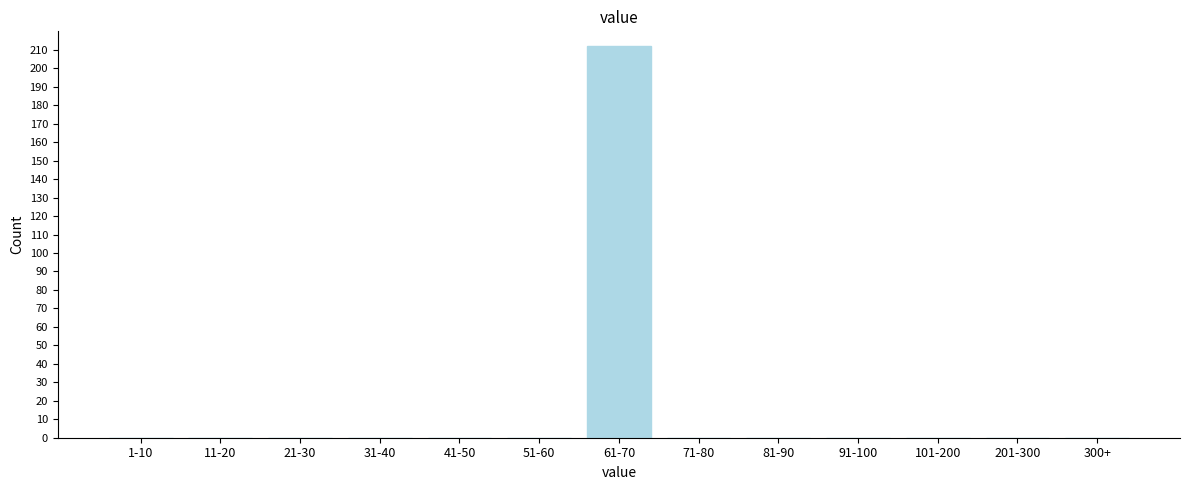

Reading left to right, what are all the values shown in this chart?

1-10=0	11-20=0	21-30=0	31-40=0	41-50=0	51-60=0	61-70=212	71-80=0	81-90=0	91-100=0	101-200=0	201-300=0	300+=0